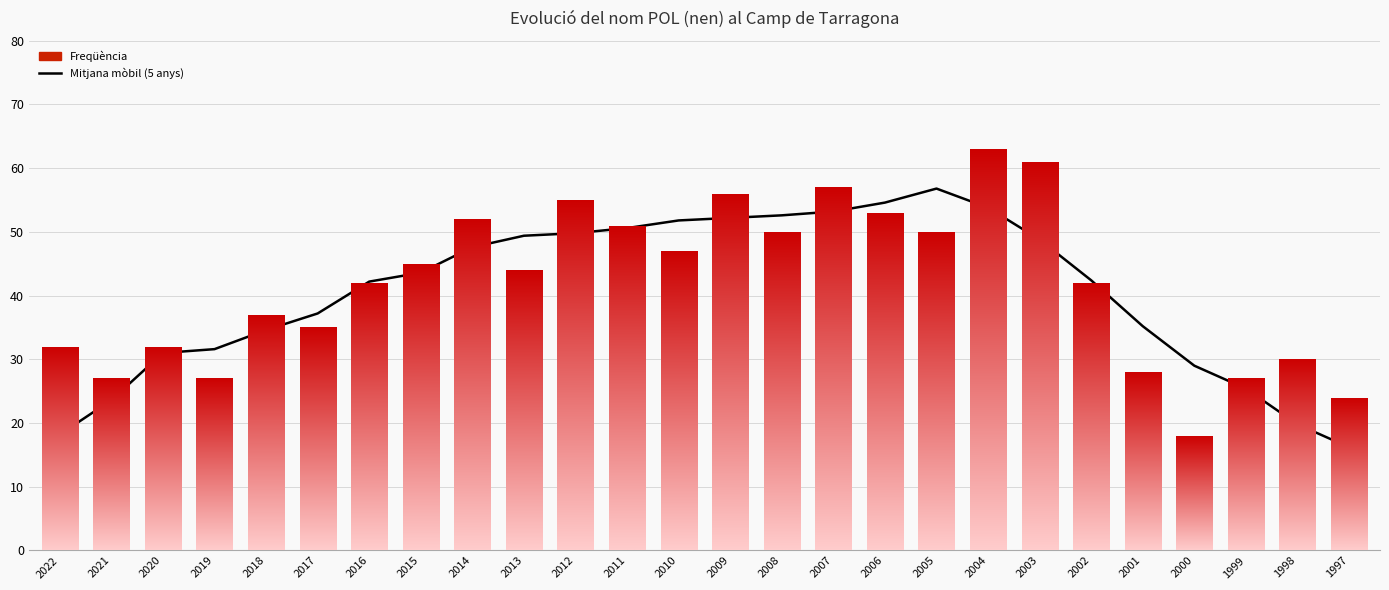

What is the minimum value shown in the chart?

16.2